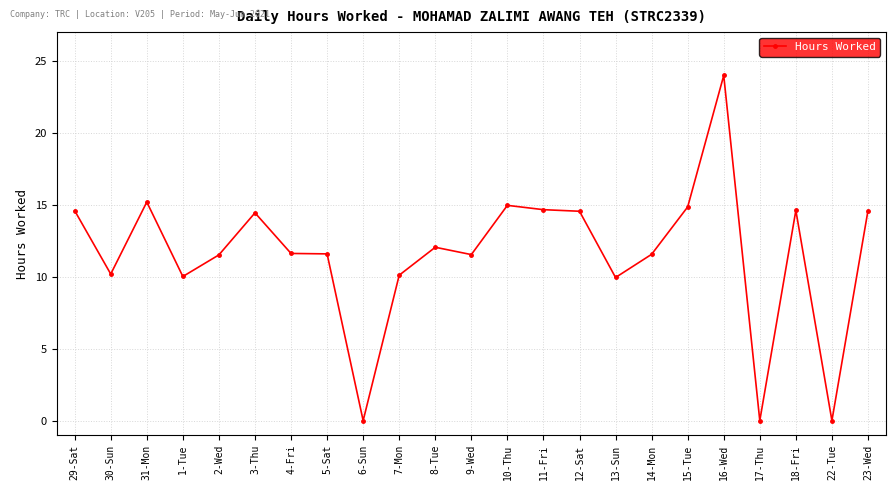

What is the value of the 1st point from the left?

14.6